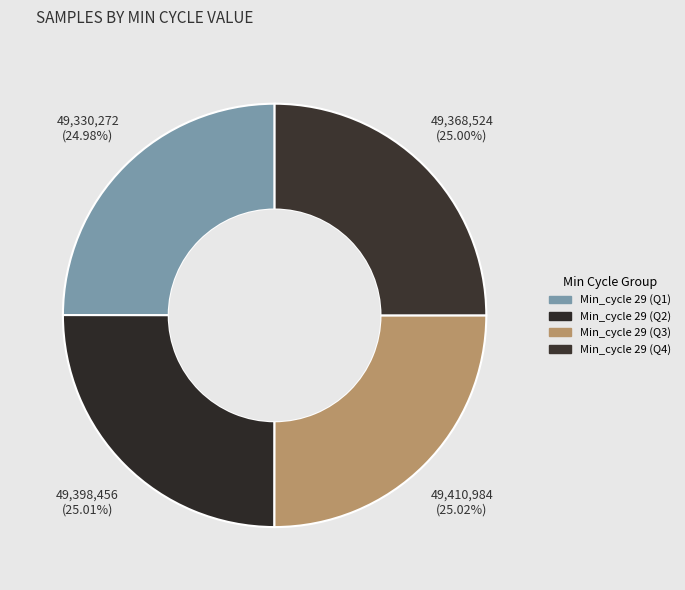

To the nearest percent, what is the average slice percentage?

25%